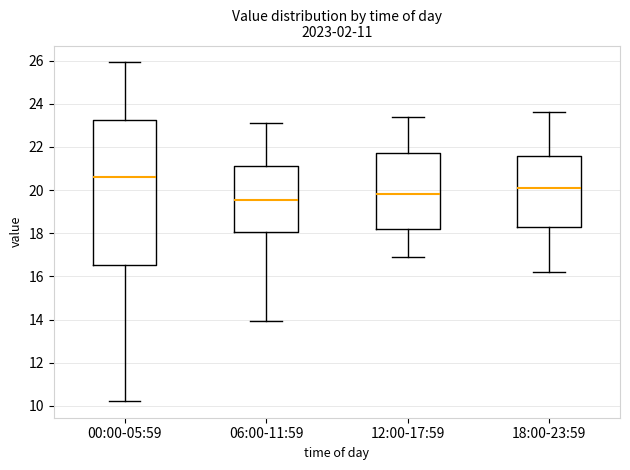

Which box has the lowest median line?

06:00-11:59